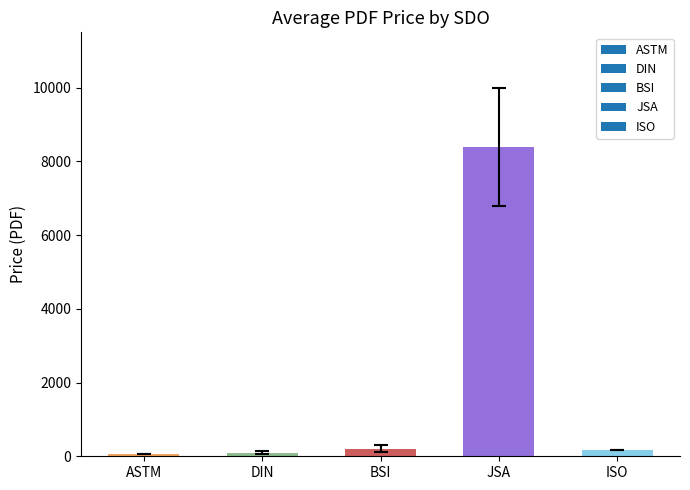

Are the bars grouped side by side (vs. stacked)?

No